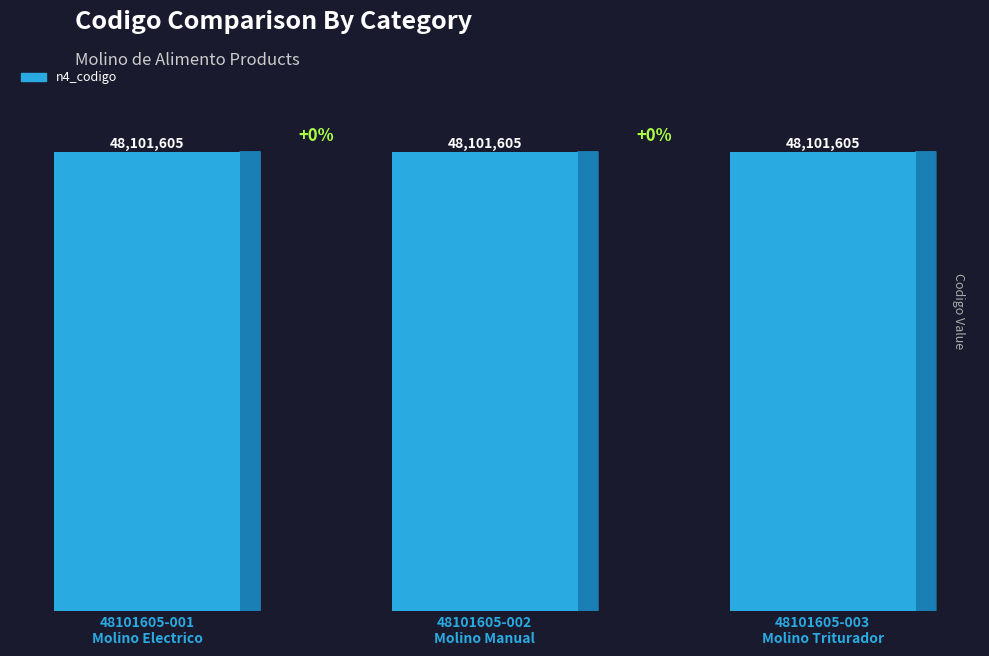

What is the lowest value of the n4_codigo series?

48101605